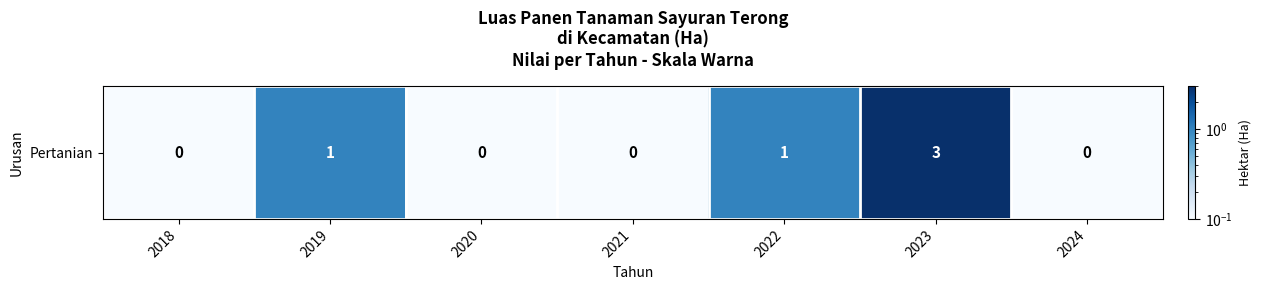

What is the change in value from 2019 to 2024?

-0.9